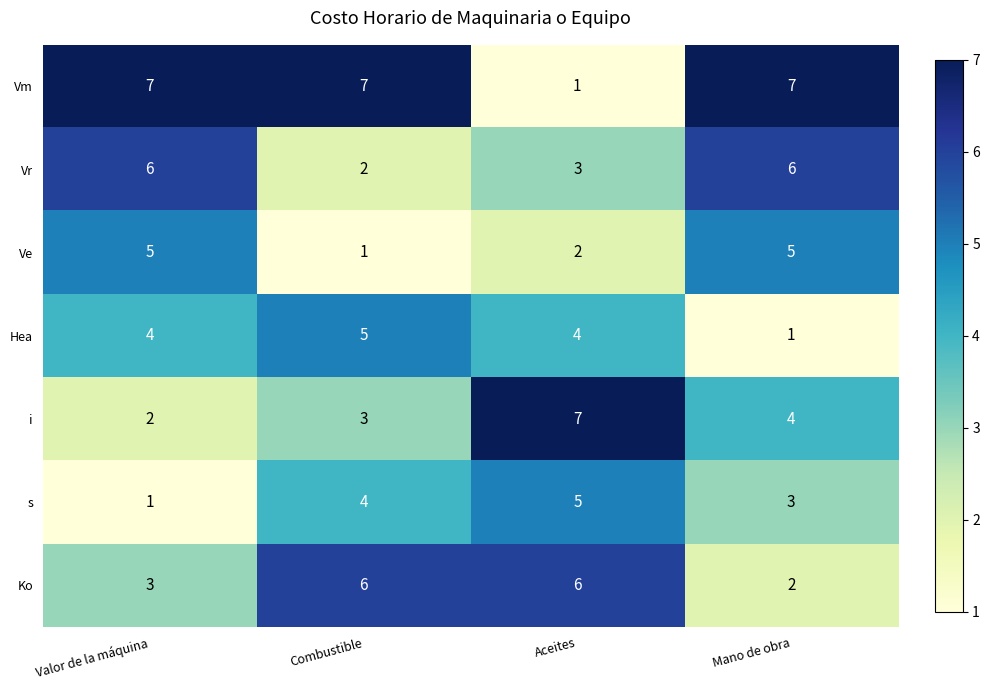

At how many categories does at least one series exceed 5?

4